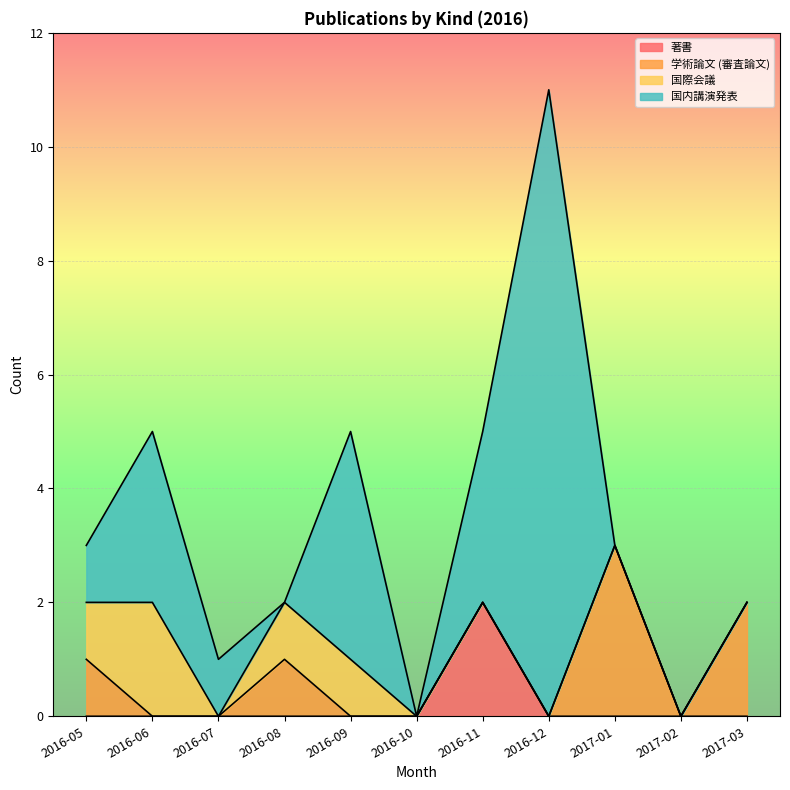

True or false: 著書 and 学術論文 (審査論文) intersect in this chart.

True